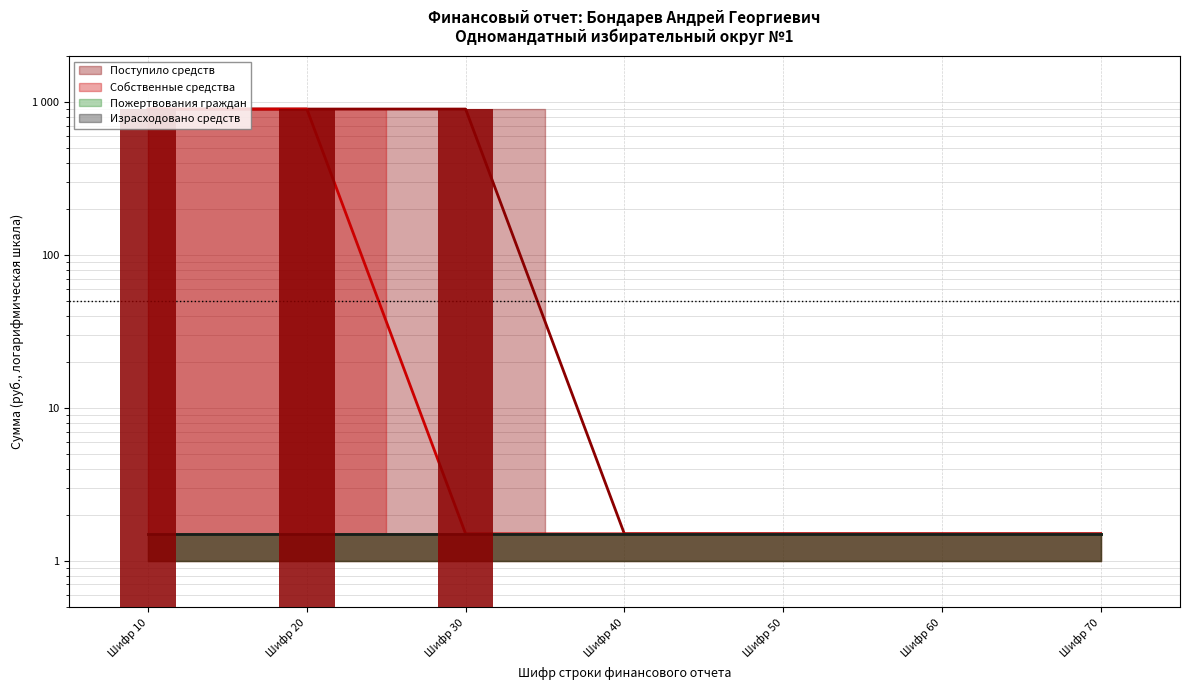

Reading left to right, extract all data points from this chart.

Поступило средств: 901.0	901.0	901.0	1.5	1.5	1.5	1.5
Собственные средства: 901.0	901.0	1.5	1.5	1.5	1.5	1.5